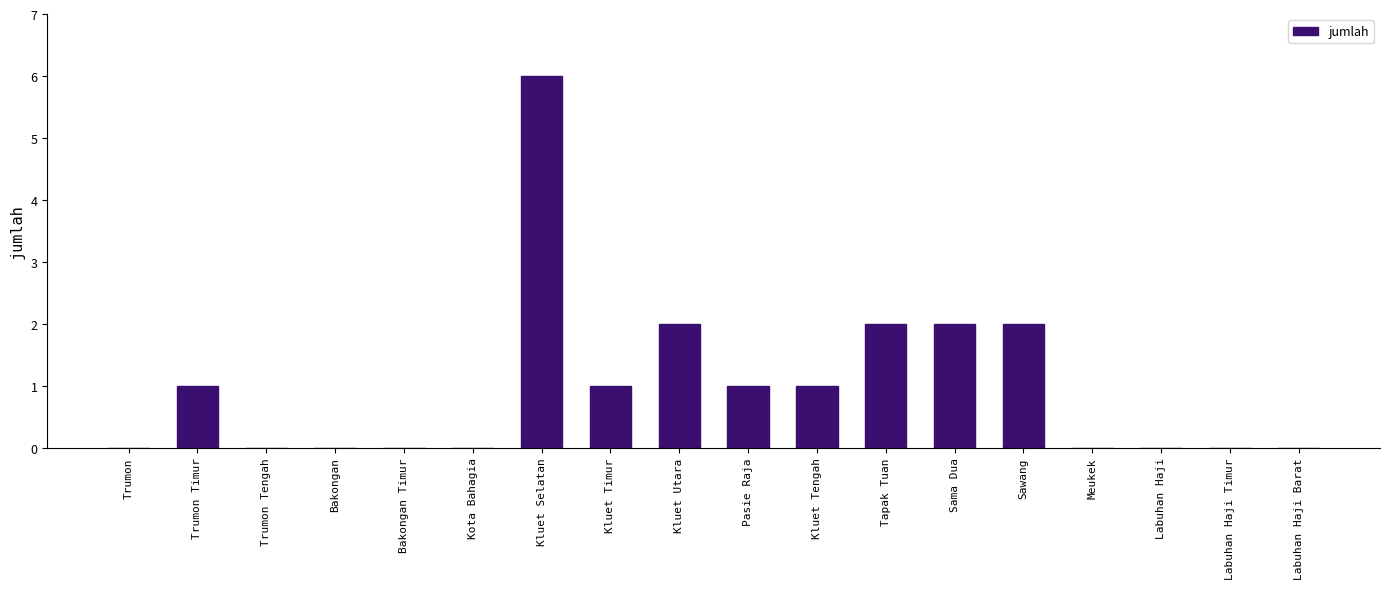

What is the sum of all values?

18